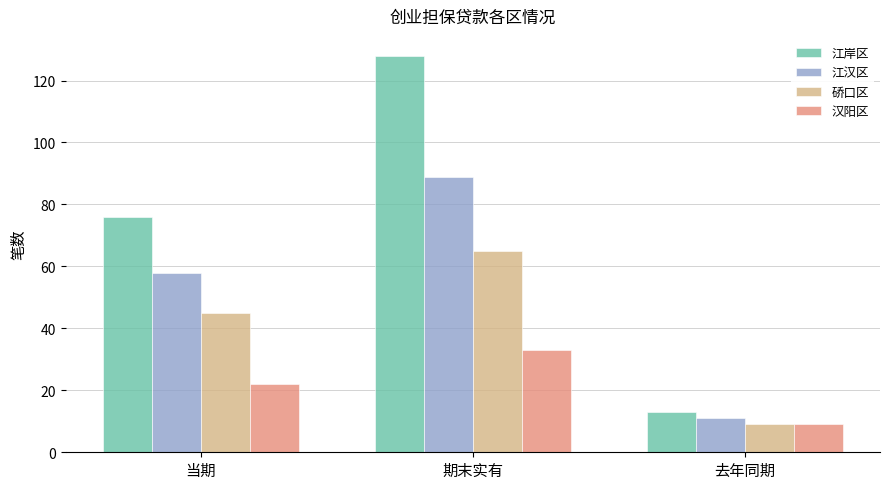

Between 期末实有 and 去年同期, which series saw the biggest shift?

江岸区